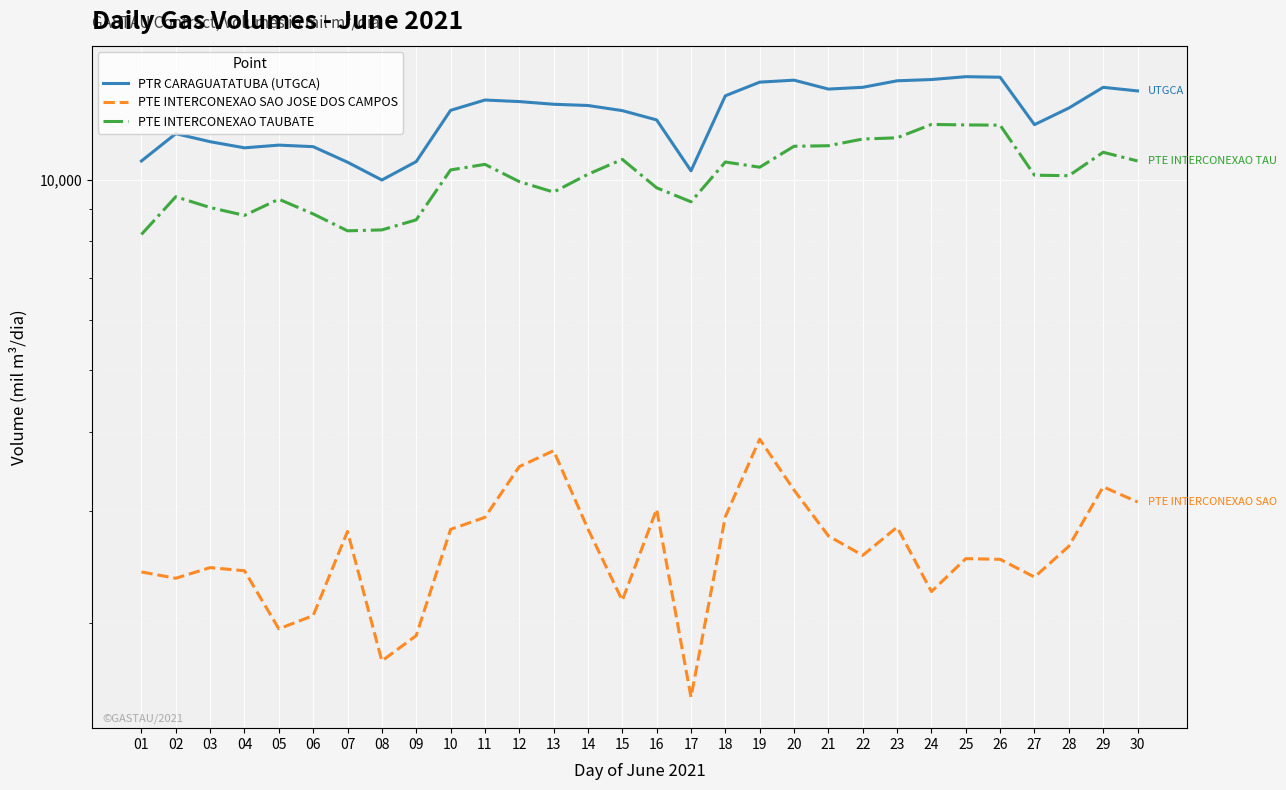

What is the difference between the second highest and minimum values in the PTE INTERCONEXAO SAO JOSE DOS CAMPOS series?

2208.9